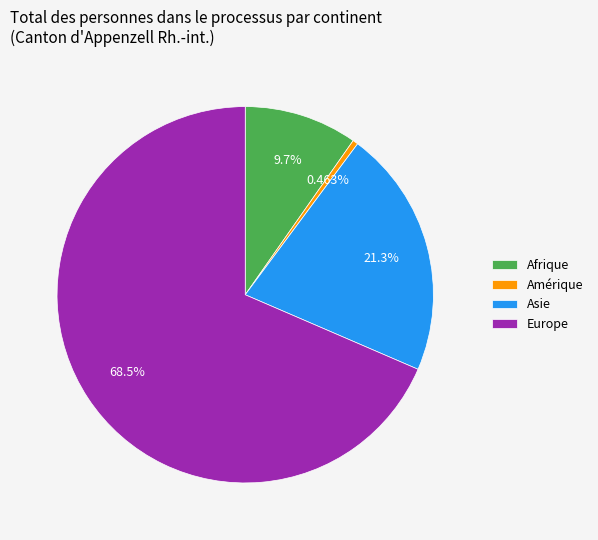

Rank the categories by value from lowest to highest.

Amérique, Afrique, Asie, Europe